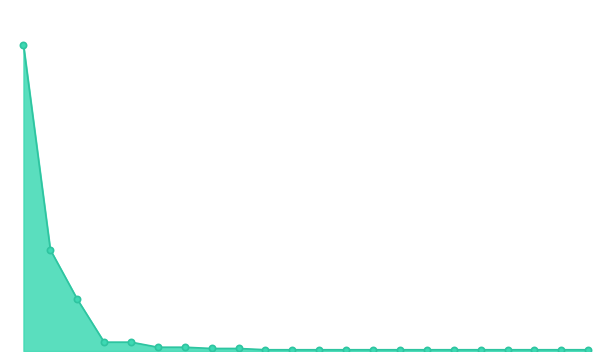

How many lines are shown in the chart?

1